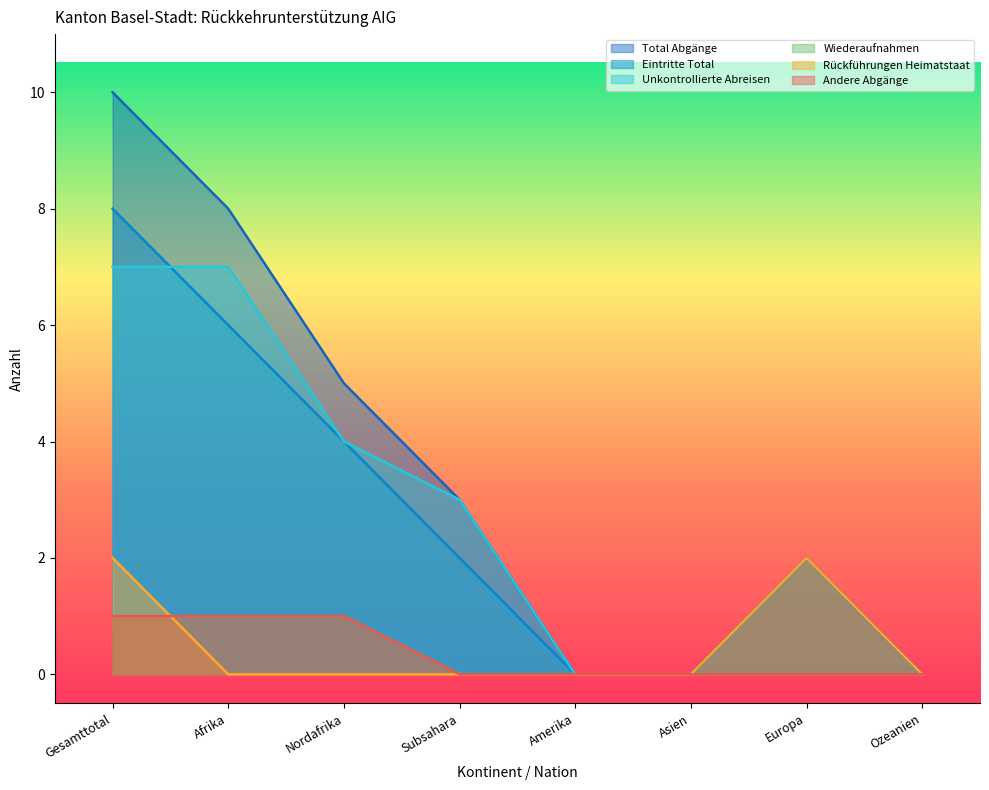

The value of Rückführungen Heimatstaat at Europa is 2. True or false?

True